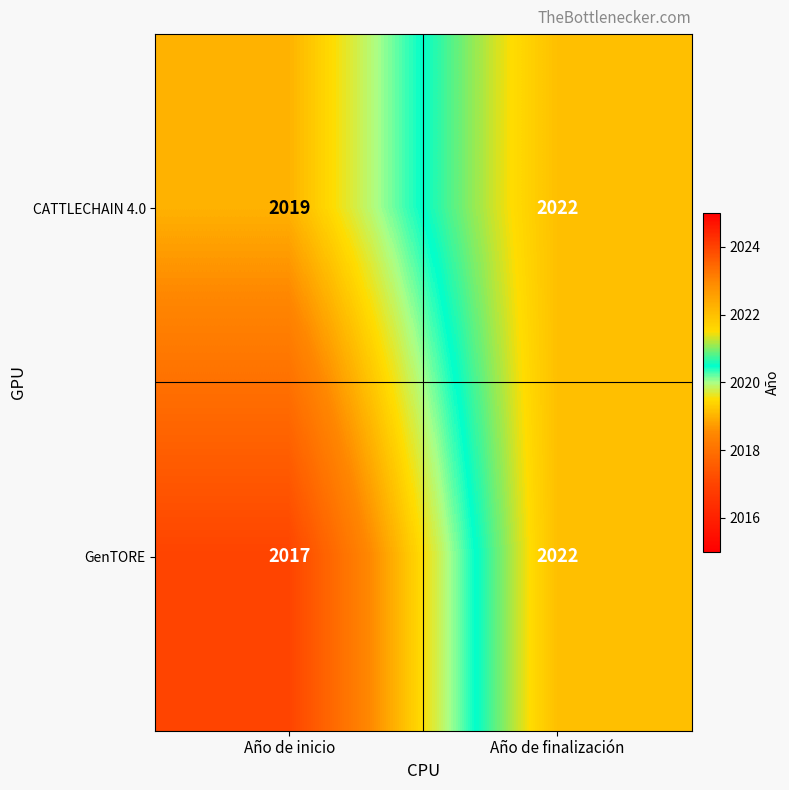

Count the number of data series in this chart.

2